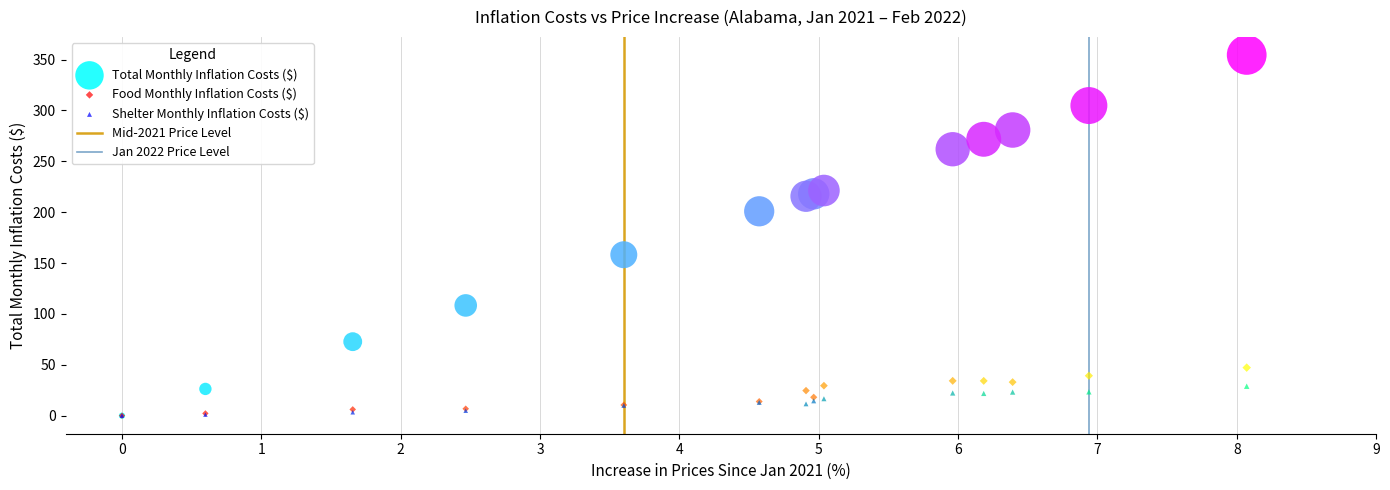

Across all series, what Y value is closest to 177?

158.2